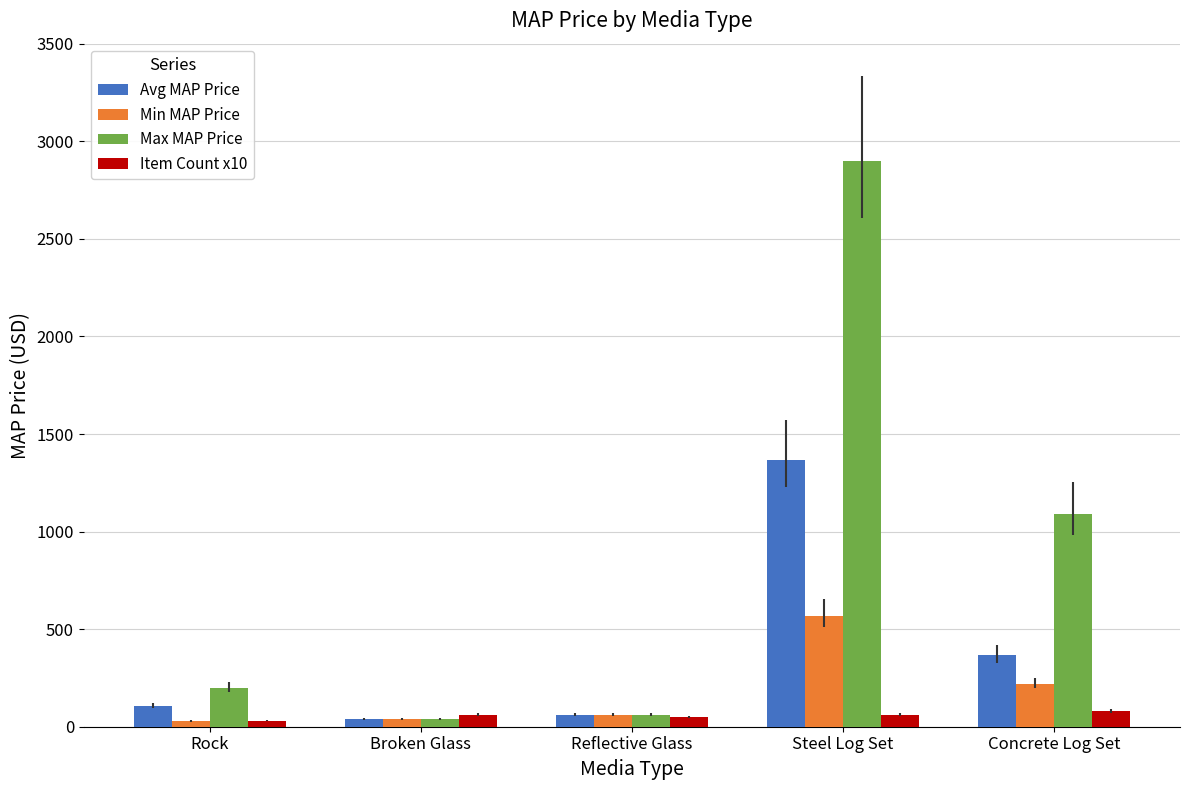

What is the average value of the Item Count x10 series?

56.0